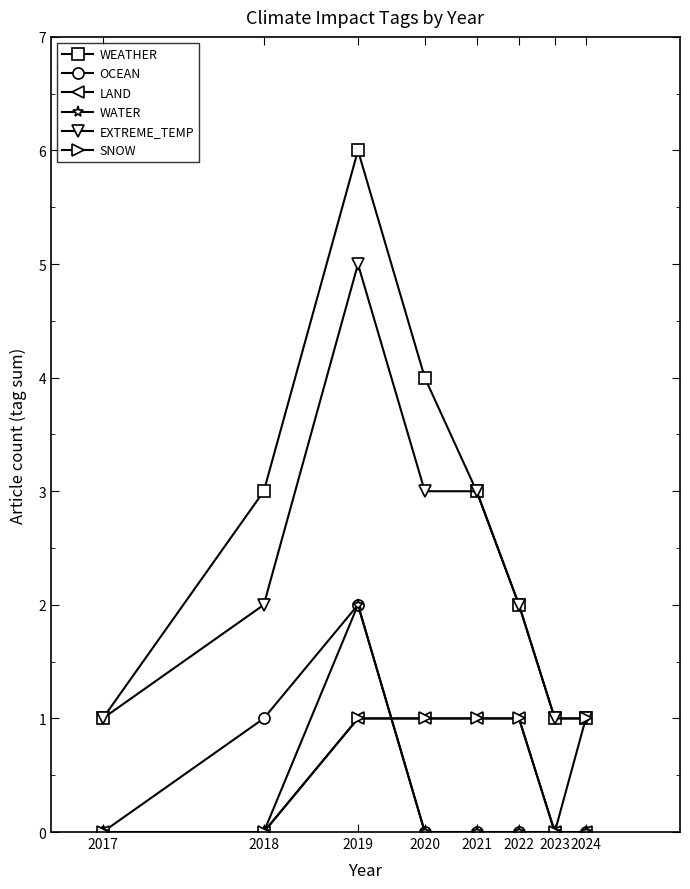

How many distinct data groups are displayed?

6